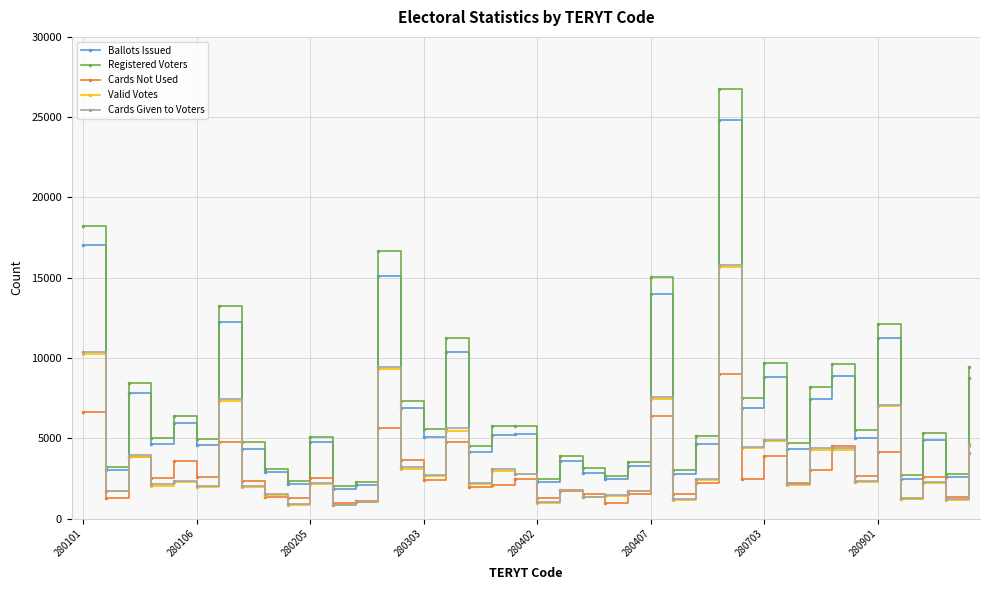

How many series are shown in this chart?

5